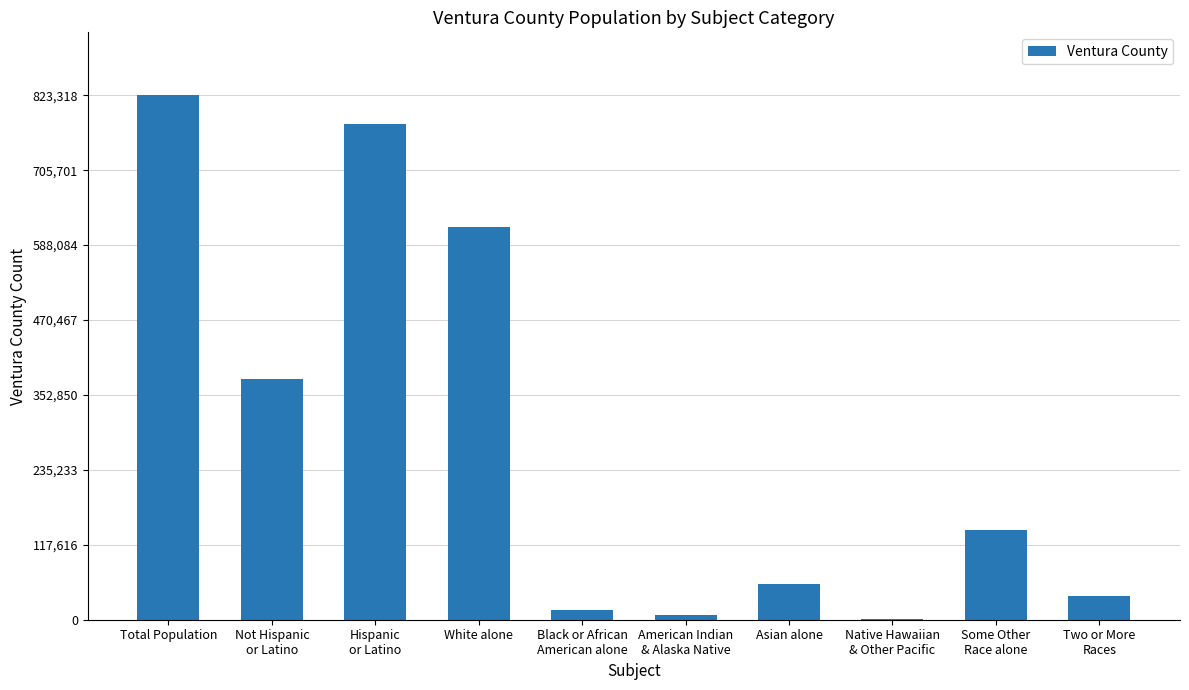

Which has a higher value, Some Other
Race alone or Asian alone?

Some Other
Race alone